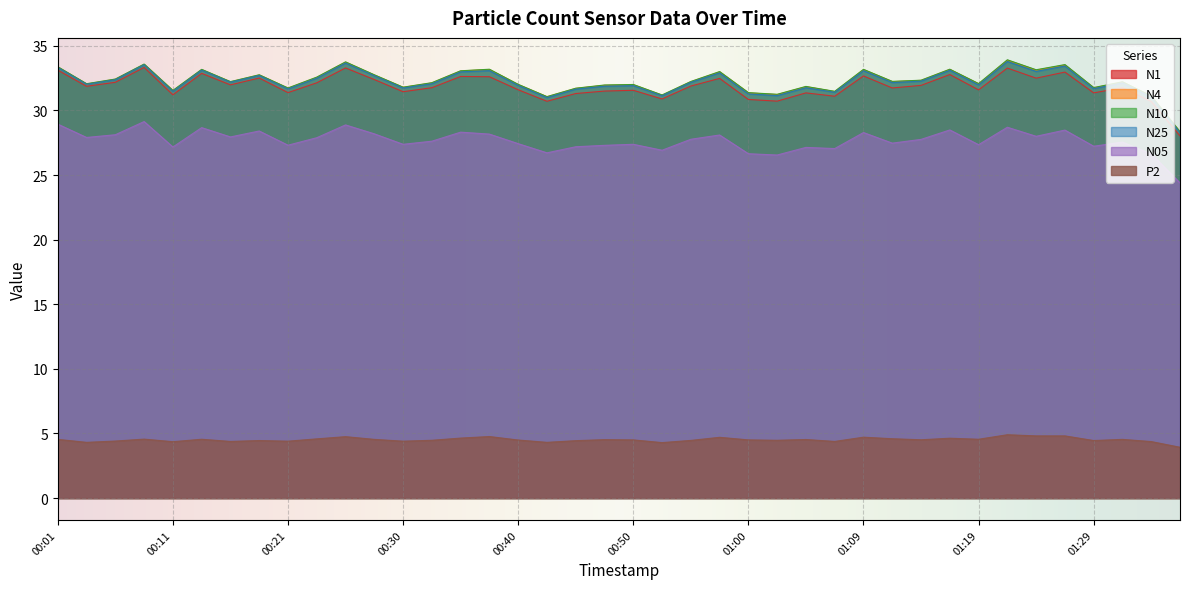

How many lines are shown in the chart?

6